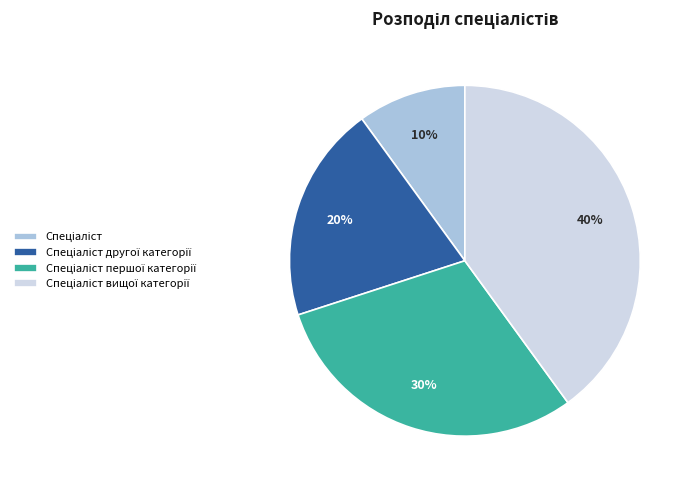

Is there any slice that represents more than half of the pie?

No